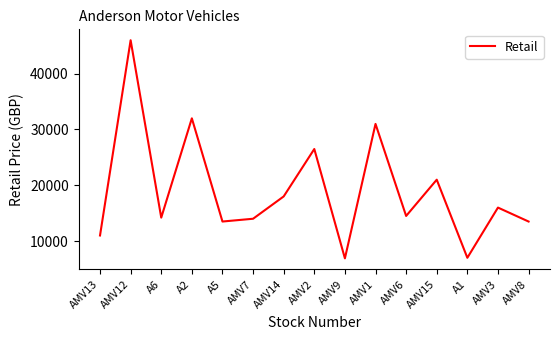

What is the change in value from AMV12 to AMV1?

-15000